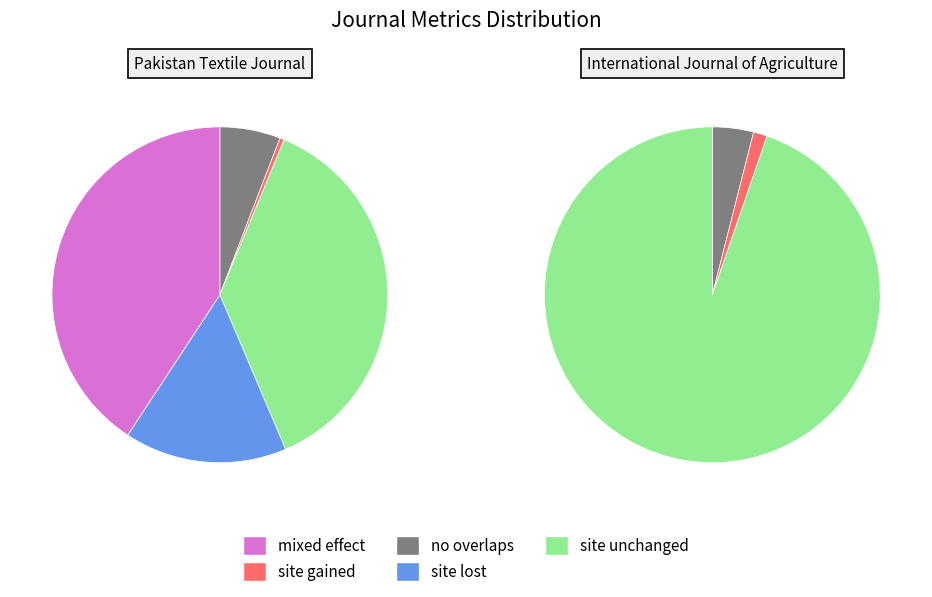

To the nearest percent, what is the difference between the largest and smallest slice percentages?

40%